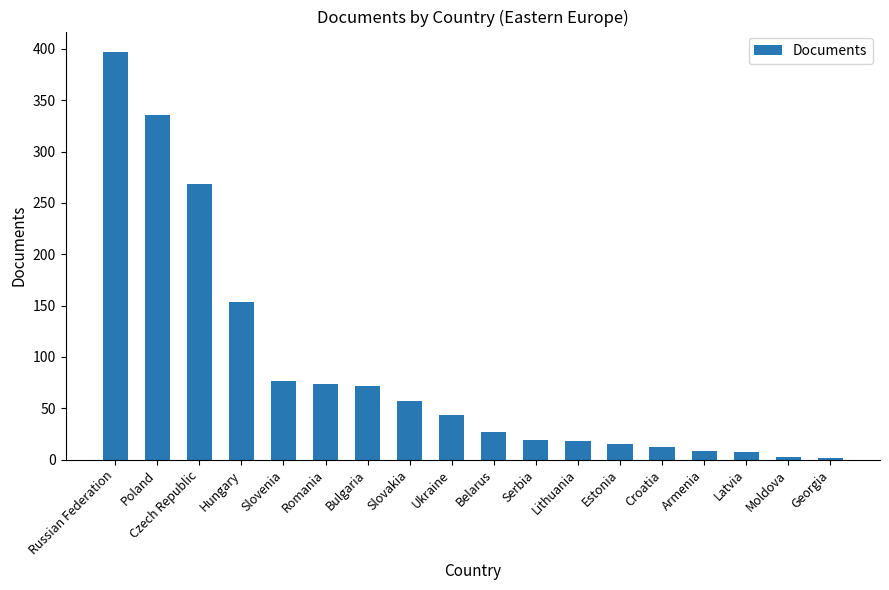

Is it true that the value at Poland is 336?

True